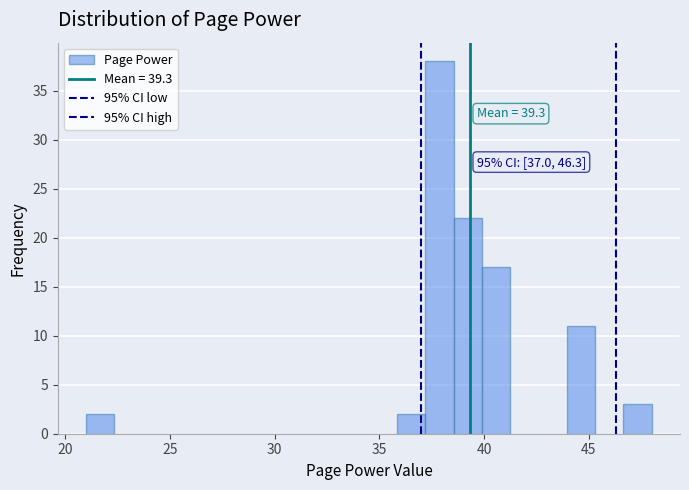

Around what value on the x-axis is the tallest bar? Give the approximate position of its centre, as read against the axis.

38.0